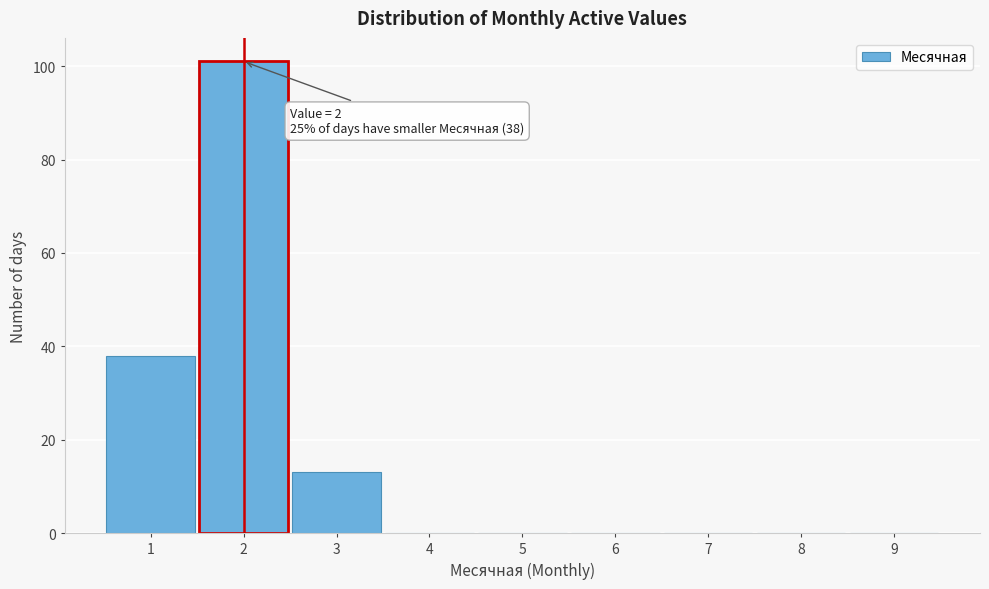

Which range on the x-axis has the tallest bar?

1.5 to 2.5